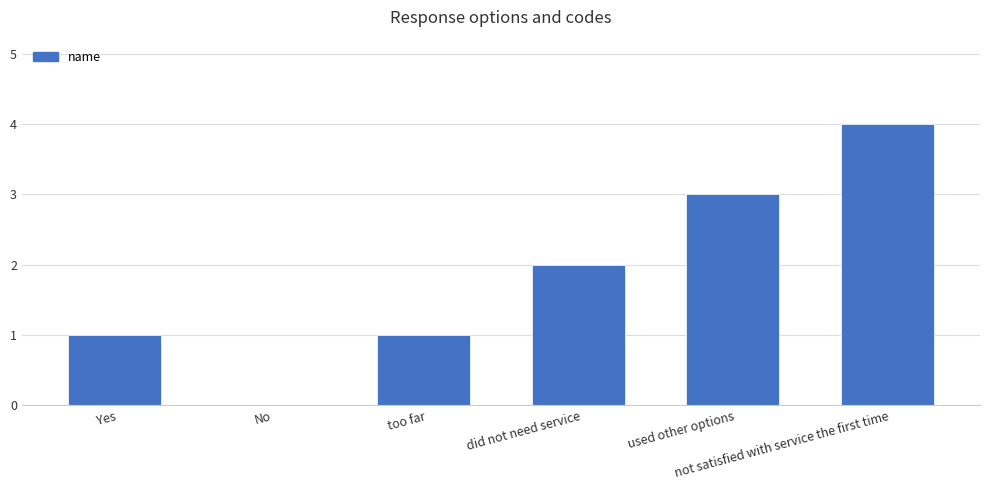

How many distinct data groups are displayed?

1